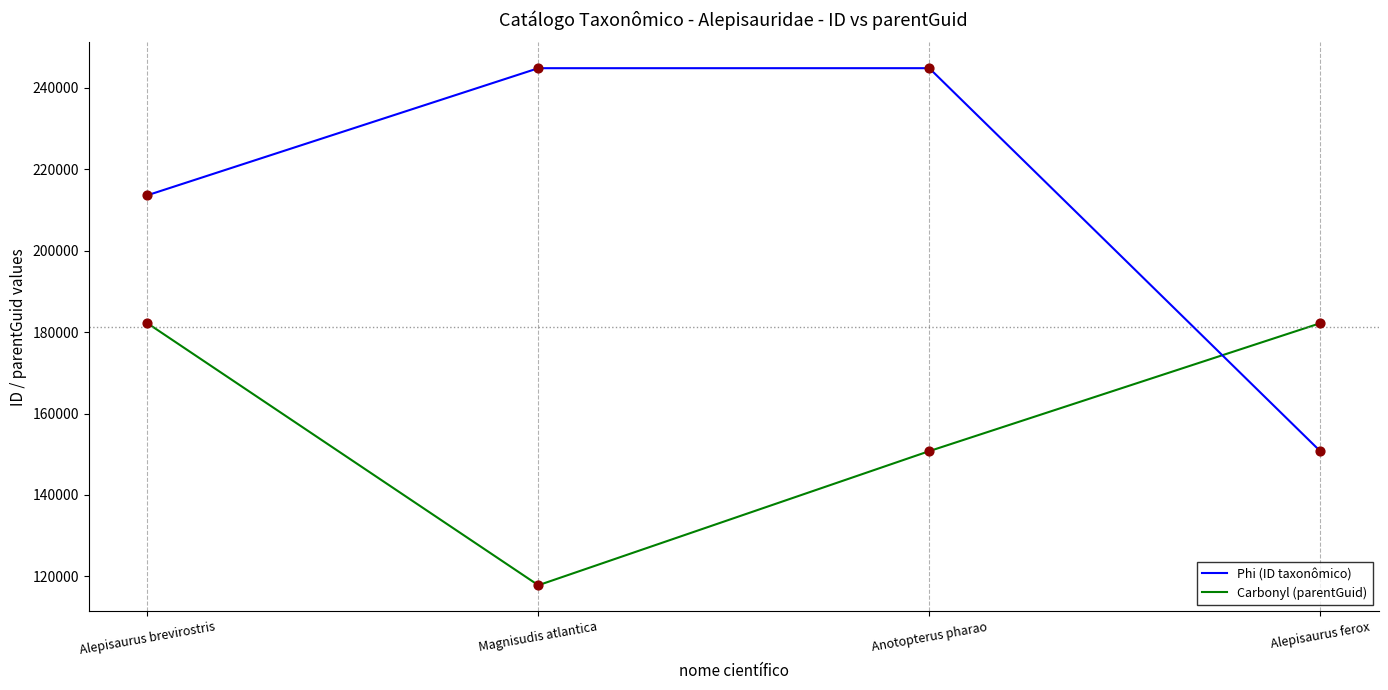

What is the total value across all series at Alepisaurus ferox?

332944